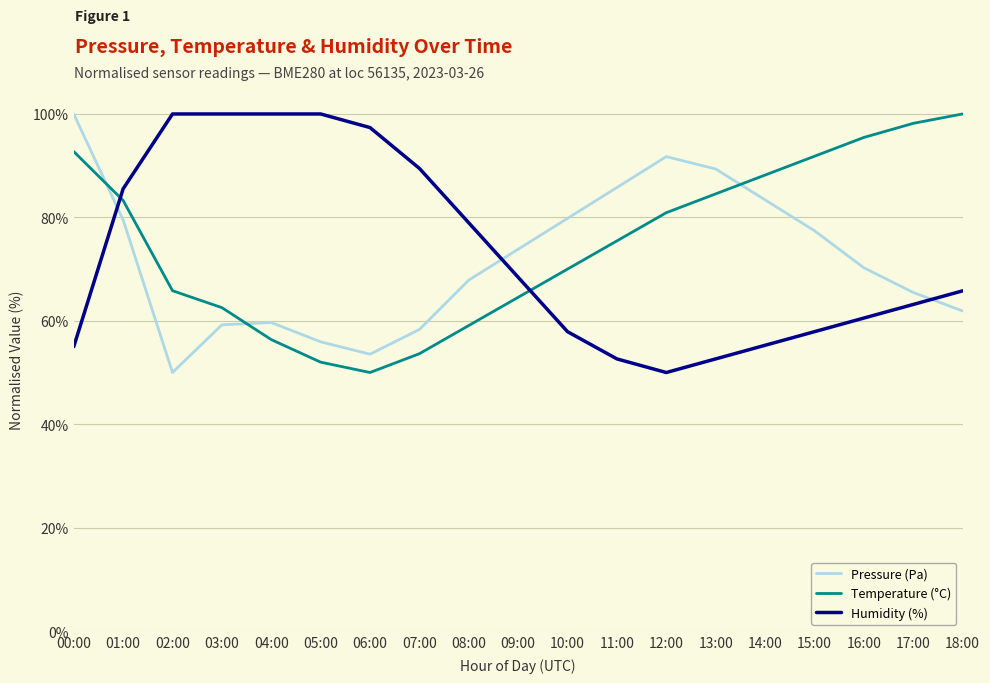

Read the Humidity (%) value at 05:00.

100.0